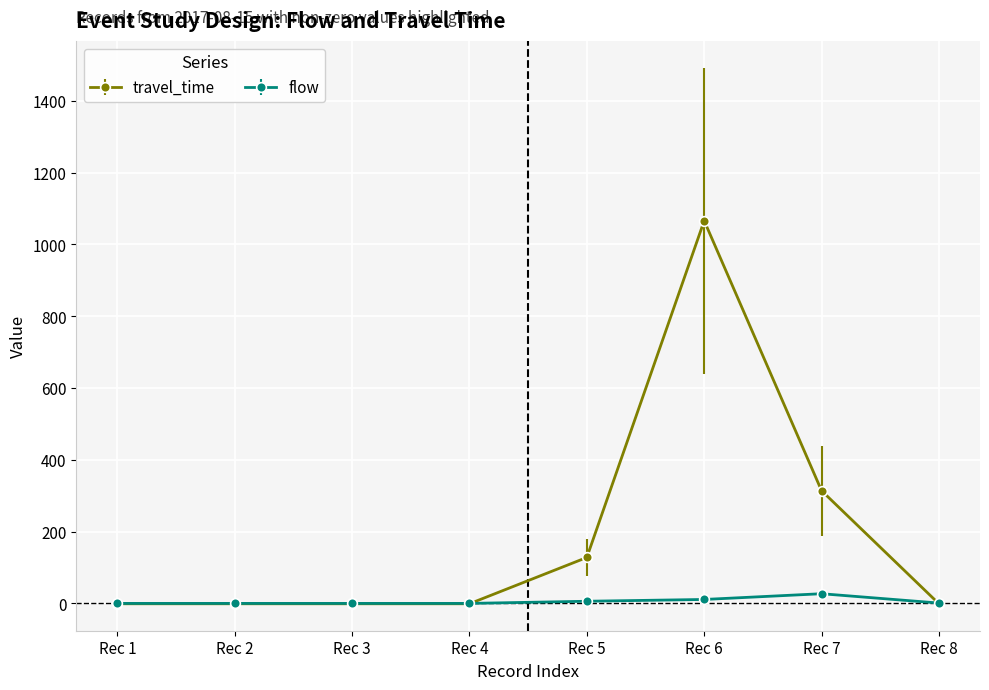

After their last crossing, which series has the higher values: travel_time or flow?

flow